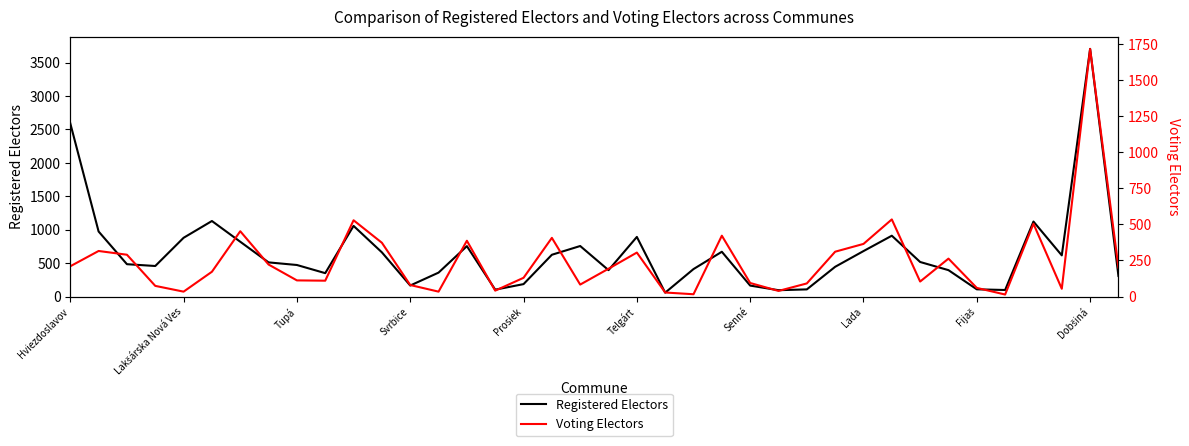

True or false: Voting Electors and Registered Electors intersect in this chart.

False